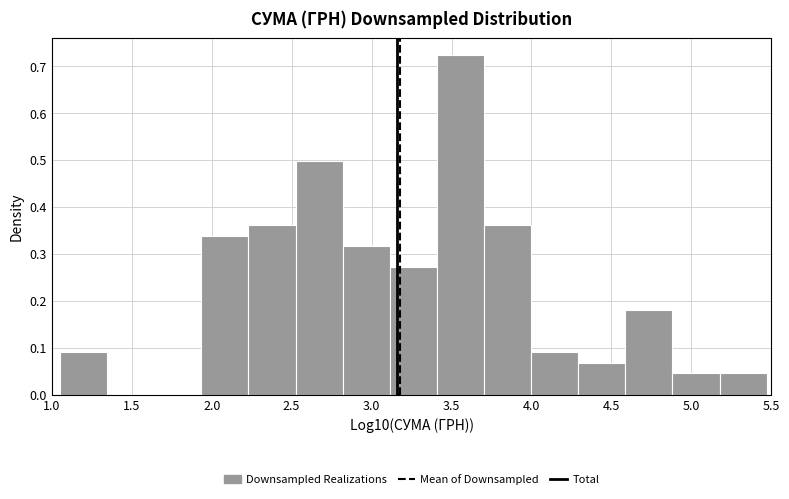

Reading left to right, list every bar in this chart as the range it spans on the x-axis followed by its height. Neither the bar edges nor the heights are printed on the chart, so give them approximately, as read against the axes.

1.05 to 1.35: 0.09
1.35 to 1.65: 0
1.65 to 1.95: 0
1.95 to 2.25: 0.34
2.25 to 2.50: 0.36
2.50 to 2.80: 0.50
2.80 to 3.10: 0.32
3.10 to 3.40: 0.27
3.40 to 3.70: 0.72
3.70 to 4.00: 0.36
4.00 to 4.30: 0.09
4.30 to 4.60: 0.07
4.60 to 4.90: 0.18
4.90 to 5.20: 0.05
5.20 to 5.45: 0.05